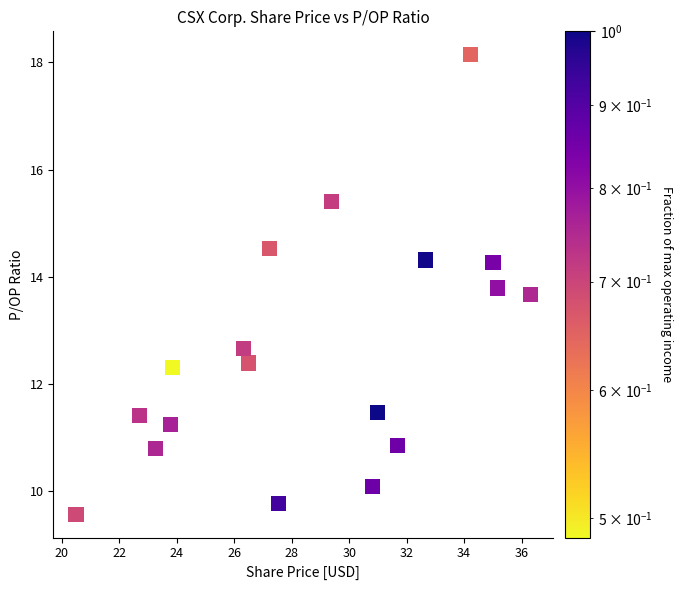

What is the range of X values (max minus min)?

15.8